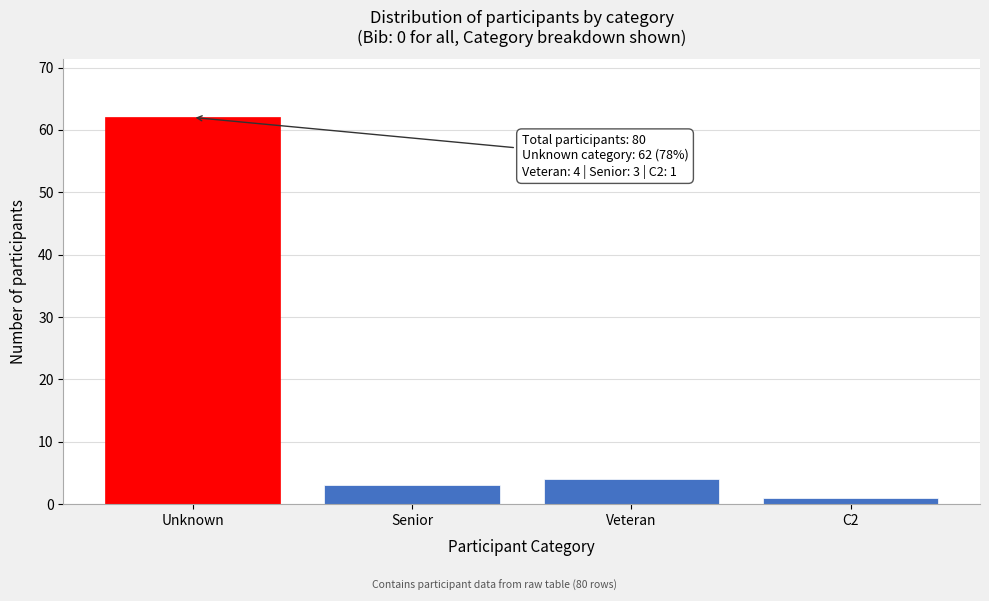

Reading right to left, what are all the values shown in this chart?

C2=1	Veteran=4	Senior=3	Unknown=62